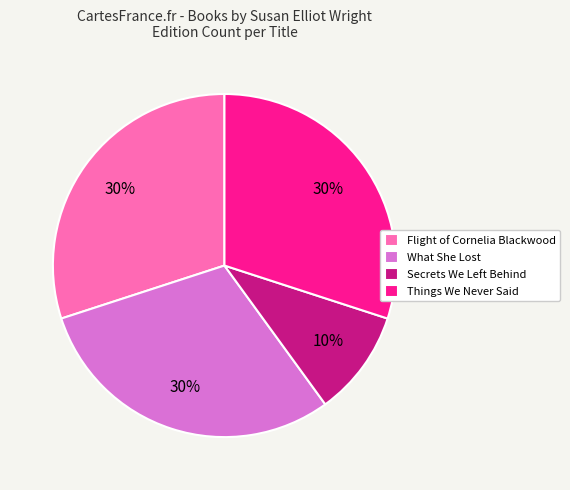

What is the smallest slice in the pie chart?

Secrets We Left Behind